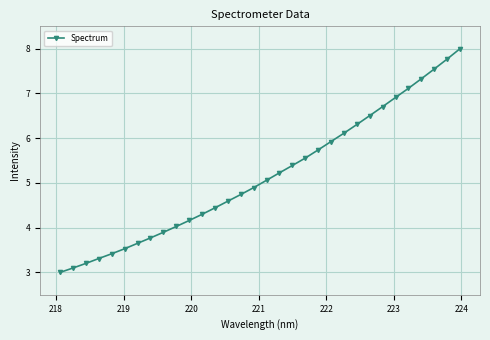

What is the difference between the maximum and minimum values?

5.0